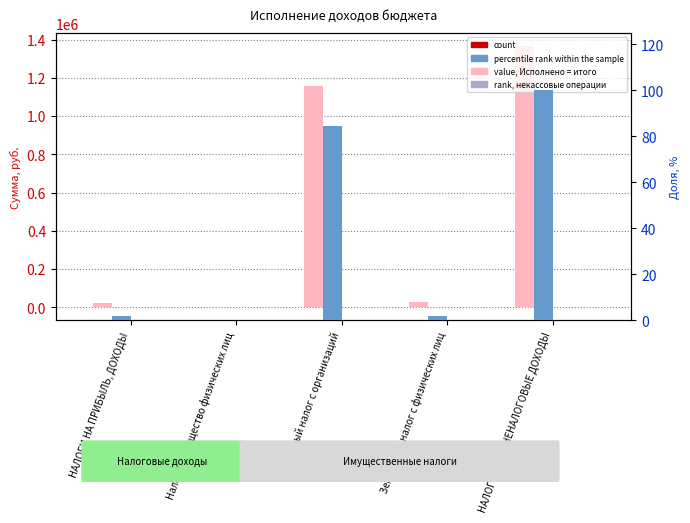

At how many categories does at least one series exceed 905923?

2